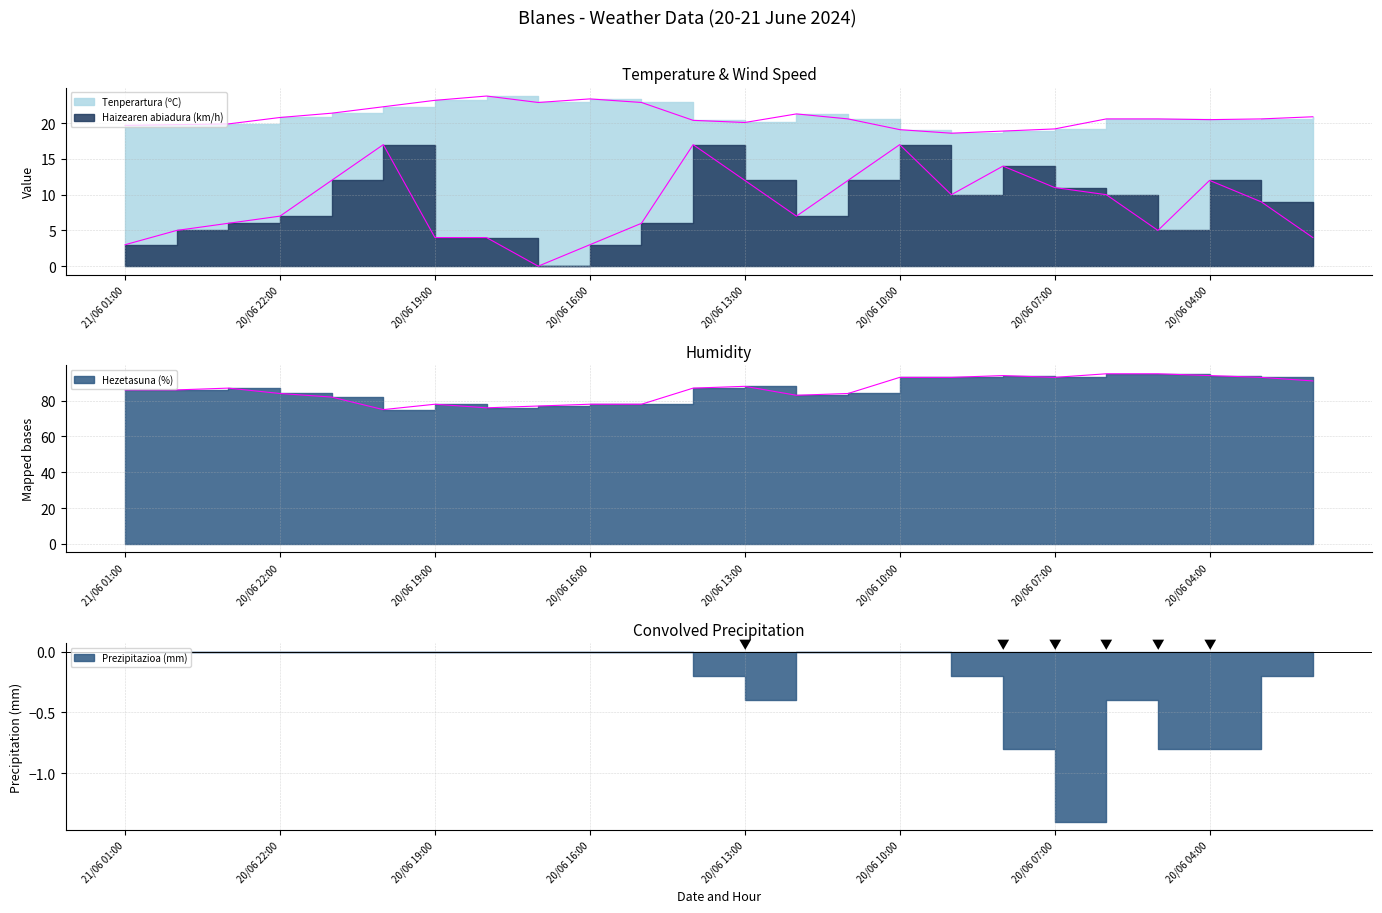

What is the difference between the maximum and minimum values in the Tenperartura (ºC) series?

5.2